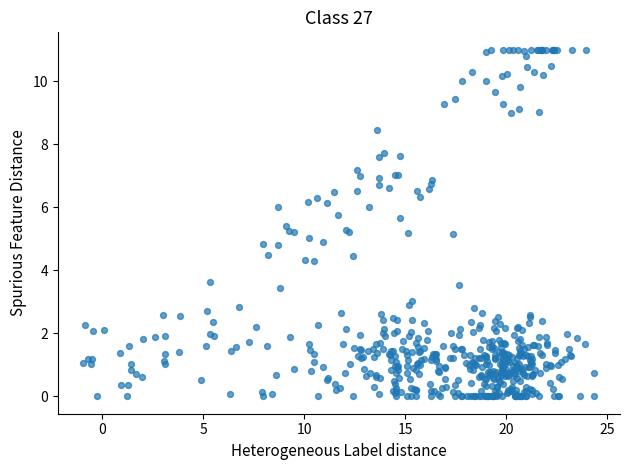

What is the range of X values (max minus min)?

25.3